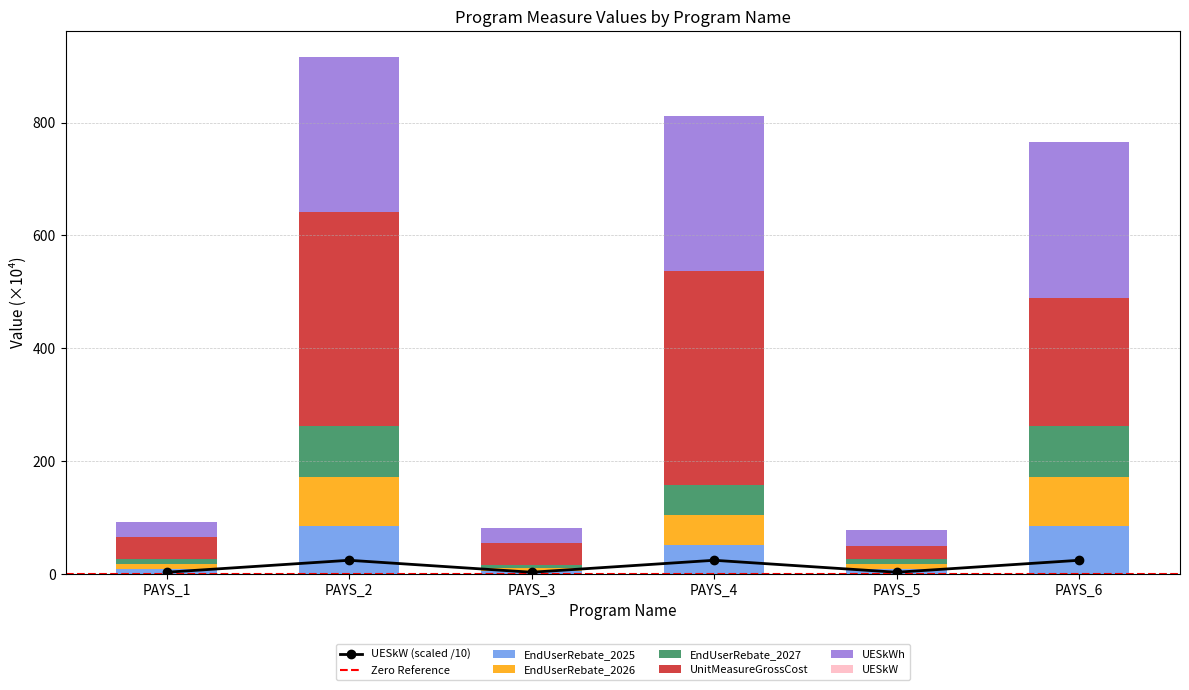

Reading left to right, what are all the values shown in this chart?

EndUserRebate_2025: PAYS_1=8.5	PAYS_2=85.0	PAYS_3=5.1	PAYS_4=51.0	PAYS_5=8.5	PAYS_6=85.0
EndUserRebate_2026: PAYS_1=8.7	PAYS_2=87.1	PAYS_3=5.2	PAYS_4=52.3	PAYS_5=8.7	PAYS_6=87.1
EndUserRebate_2027: PAYS_1=8.9	PAYS_2=89.3	PAYS_3=5.4	PAYS_4=53.6	PAYS_5=8.9	PAYS_6=89.3
UnitMeasureGrossCost: PAYS_1=38.0	PAYS_2=379.6	PAYS_3=38.0	PAYS_4=379.6	PAYS_5=22.8	PAYS_6=227.8
UESkWh: PAYS_1=2.4	PAYS_2=23.6	PAYS_3=2.4	PAYS_4=23.6	PAYS_5=2.4	PAYS_6=23.6
UESkW: PAYS_1=27.6	PAYS_2=275.7	PAYS_3=27.6	PAYS_4=275.7	PAYS_5=27.6	PAYS_6=275.7